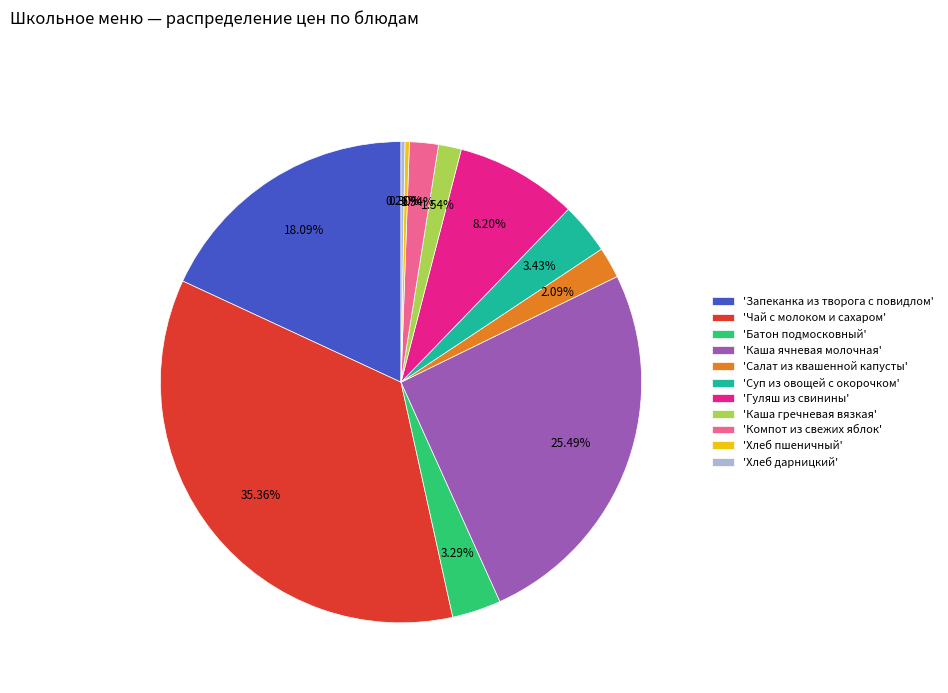

Does 'Суп из овощей с окорочком' represent more than half of the total?

No